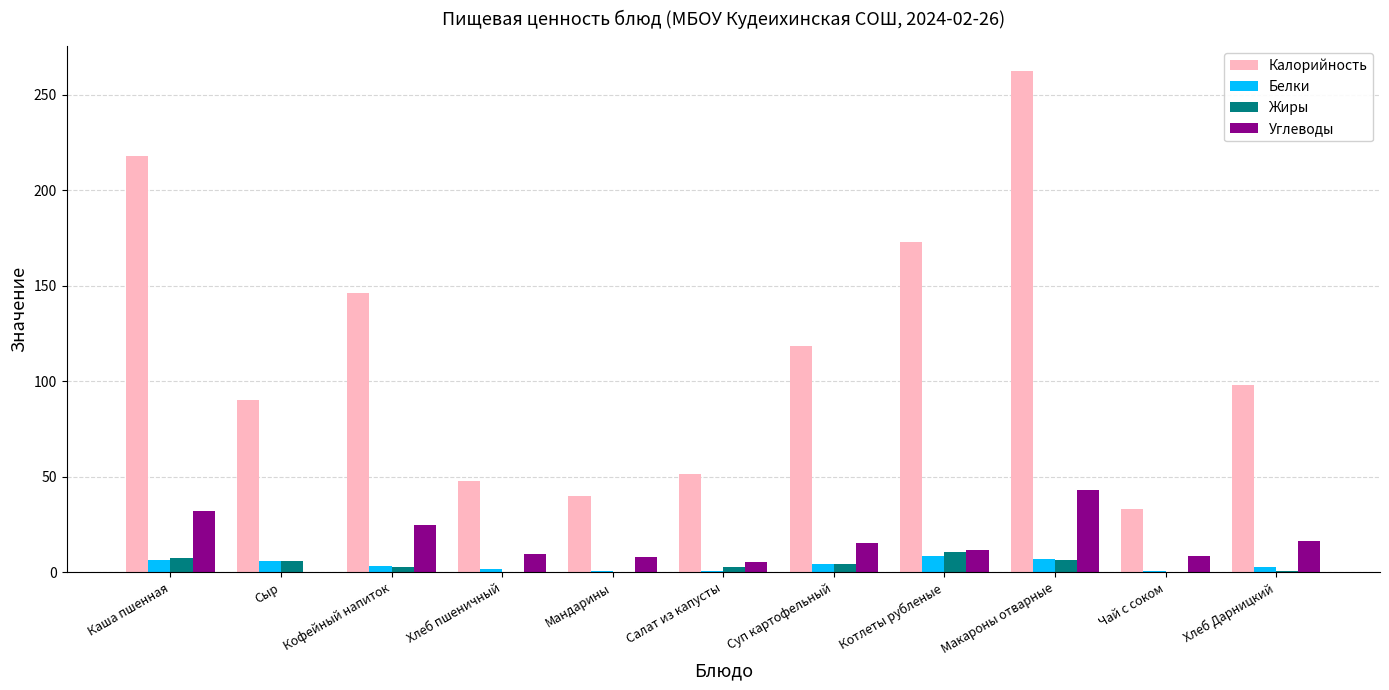

Between Кофейный напиток and Мандарины, which series saw the biggest shift?

Калорийность